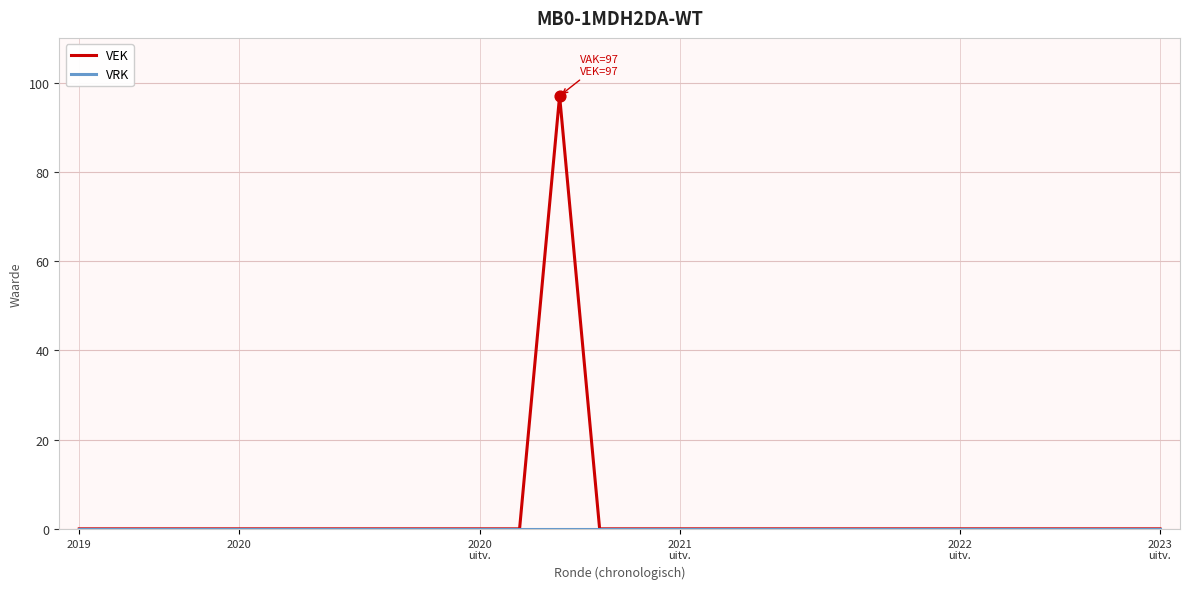

At how many categories does at least one series exceed 26?

1